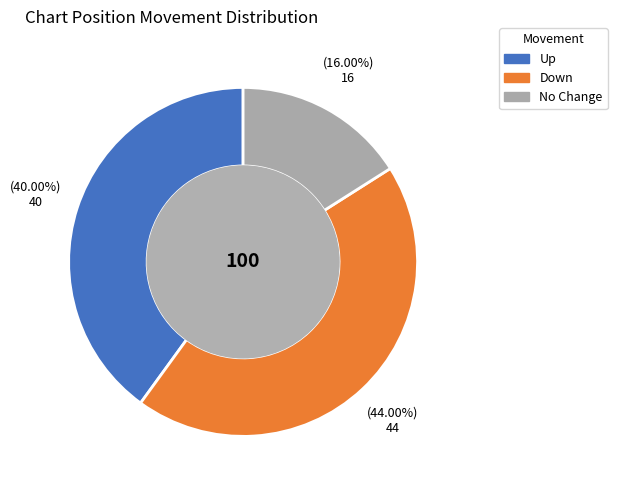

Which category has the smallest portion of the pie?

No Change